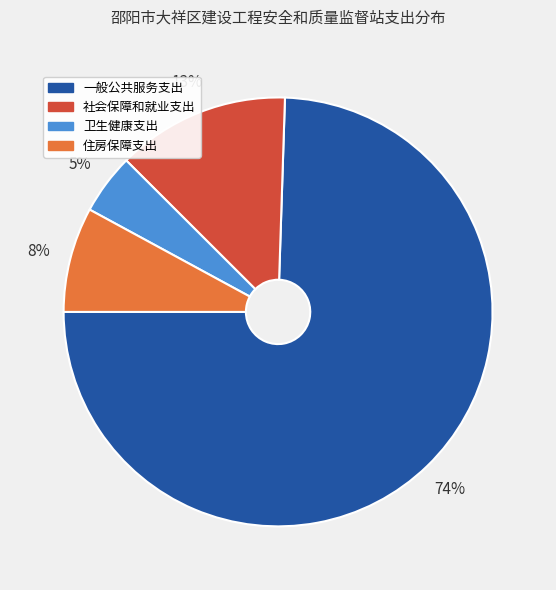

To the nearest percent, what is the average slice percentage?

25%